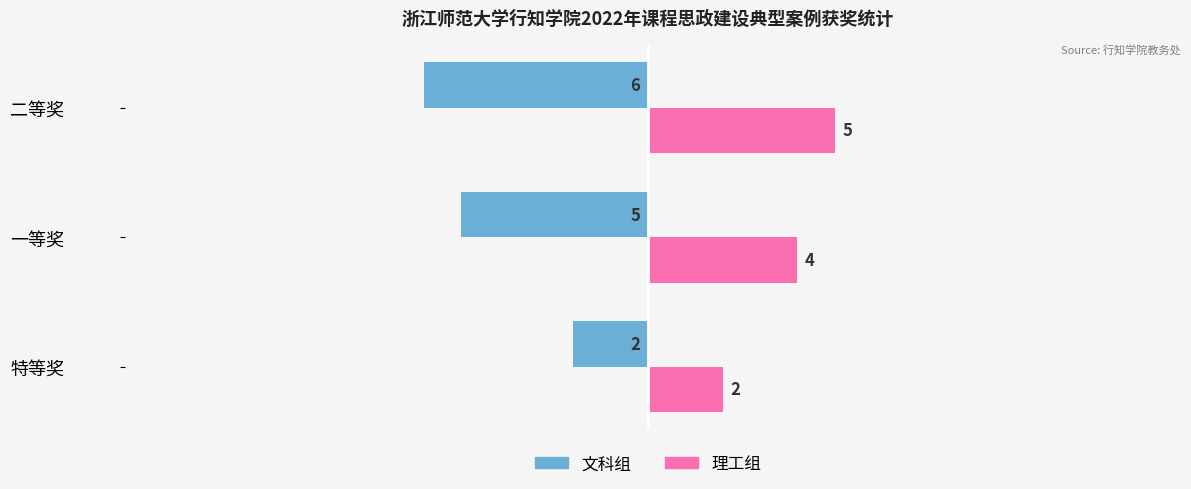

Which series has the largest total across all categories?

理工组